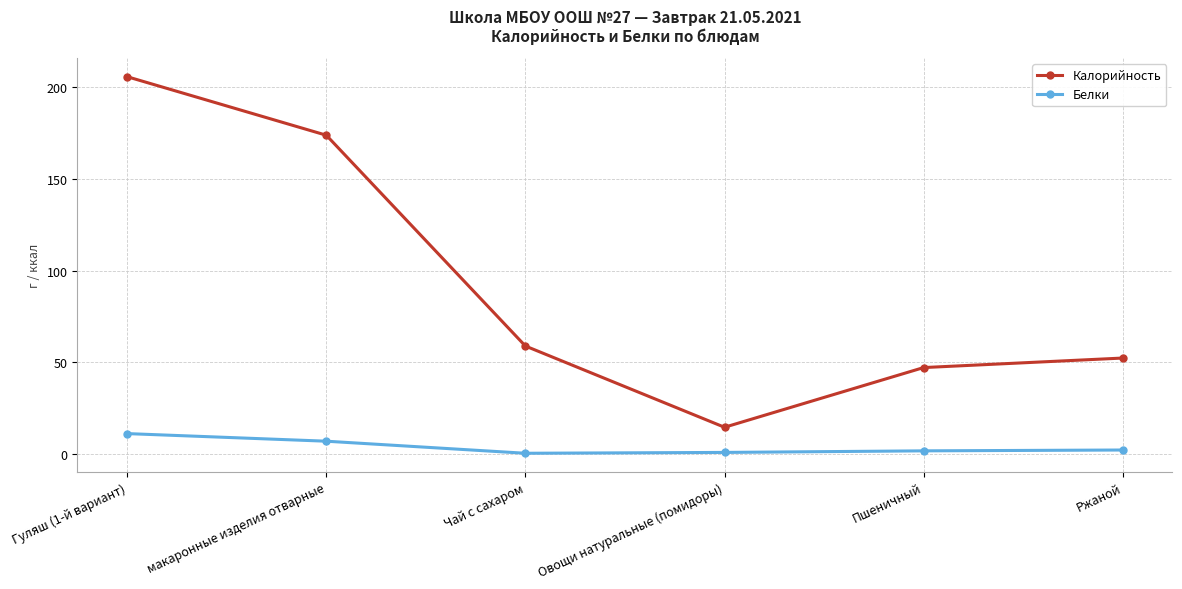

What is the difference between the maximum and minimum values in the Калорийность series?

191.4